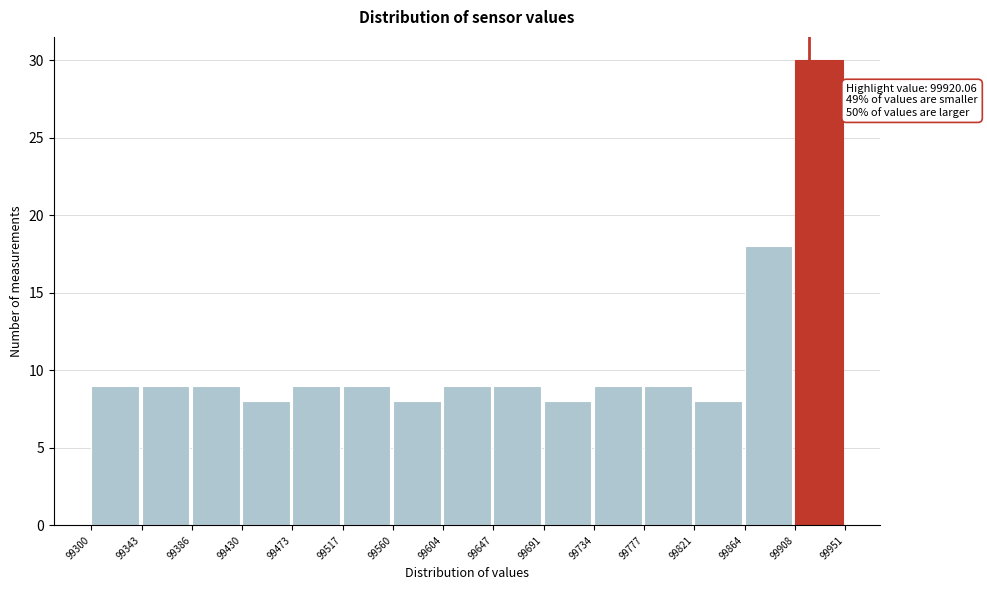

Which range on the x-axis has the tallest bar?

99908 to 99951